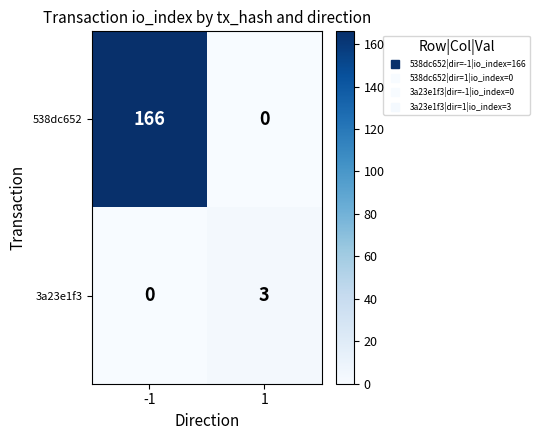

What is the greatest value displayed?

166